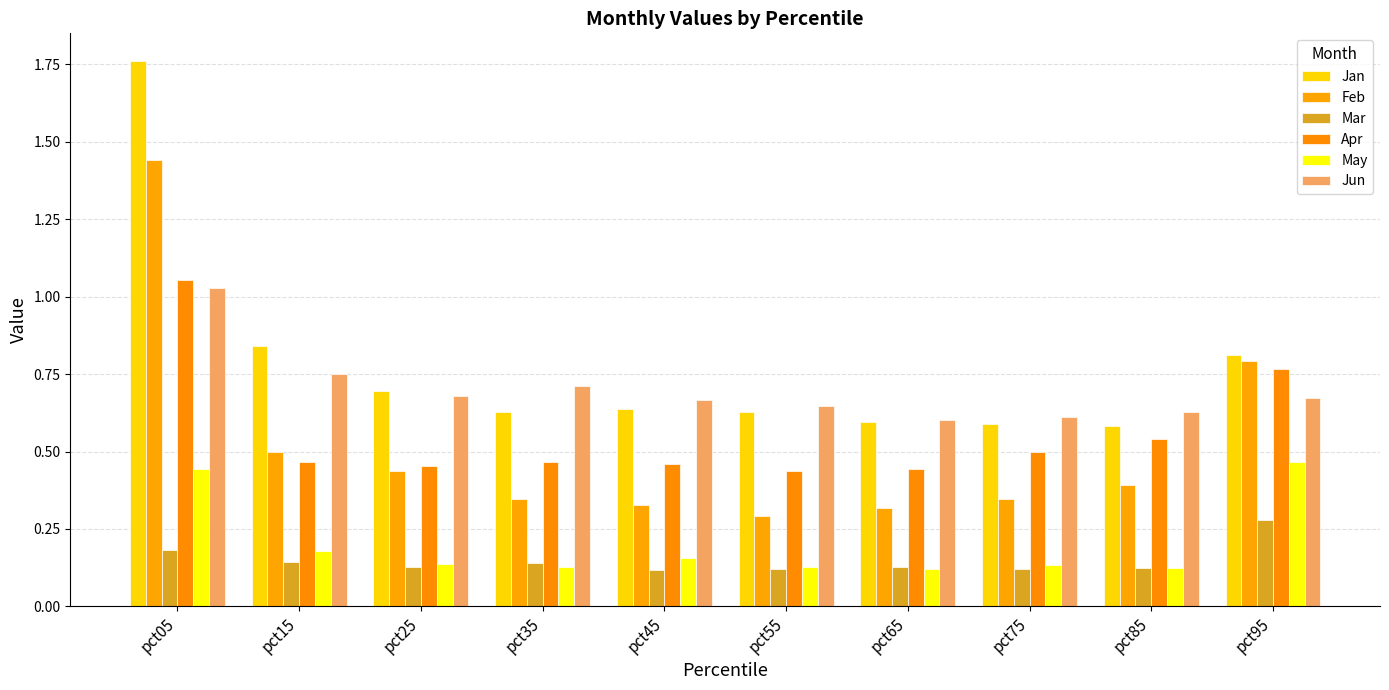

True or false: May has a value of 0.2 at pct55.

False